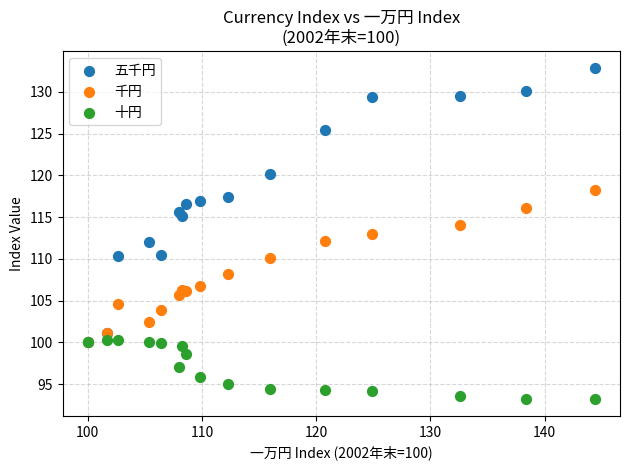

Which series has the largest Y range (max minus min)?

五千円